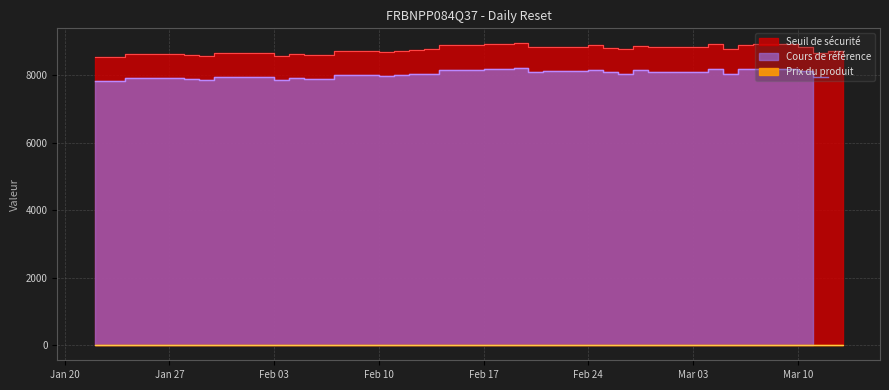

What is the value of the Prix du produit point at the 23rd from the left?

5.3